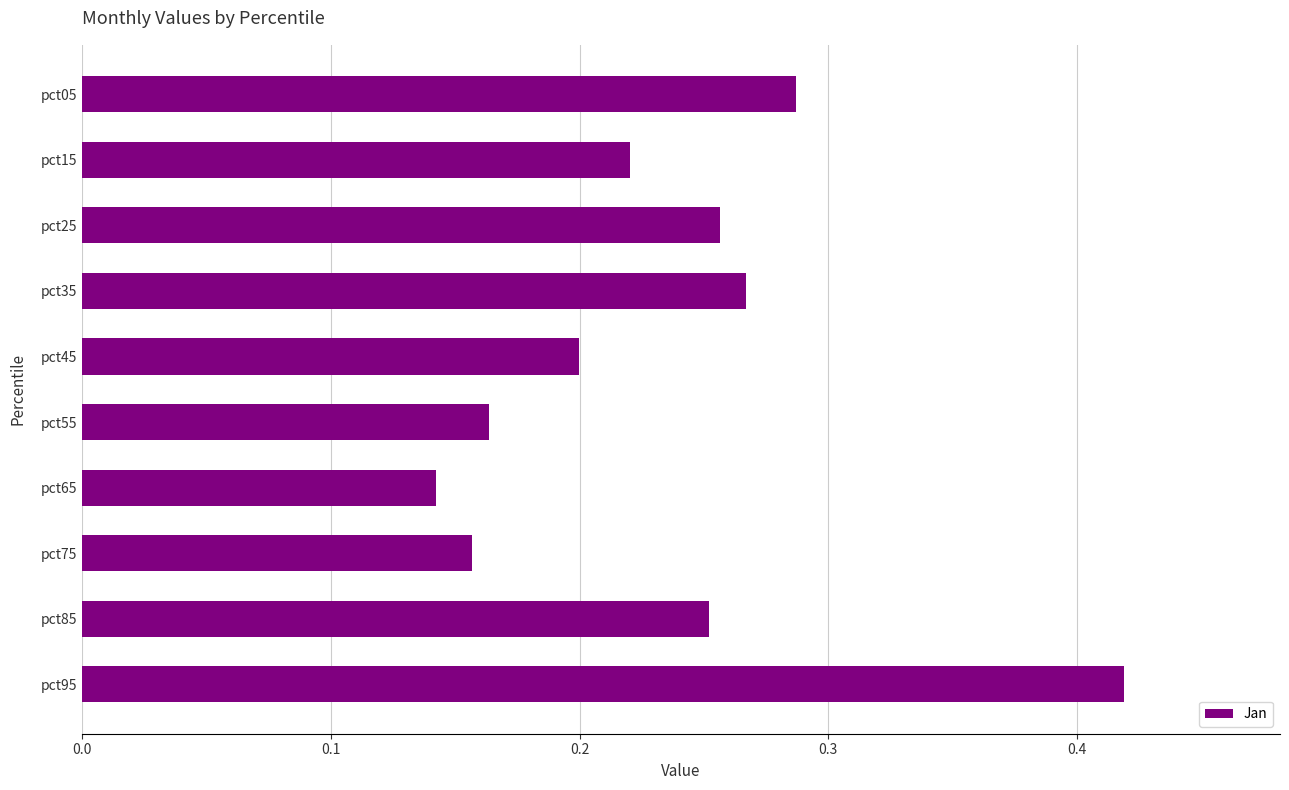

Between pct75 and pct65, which is larger?

pct75